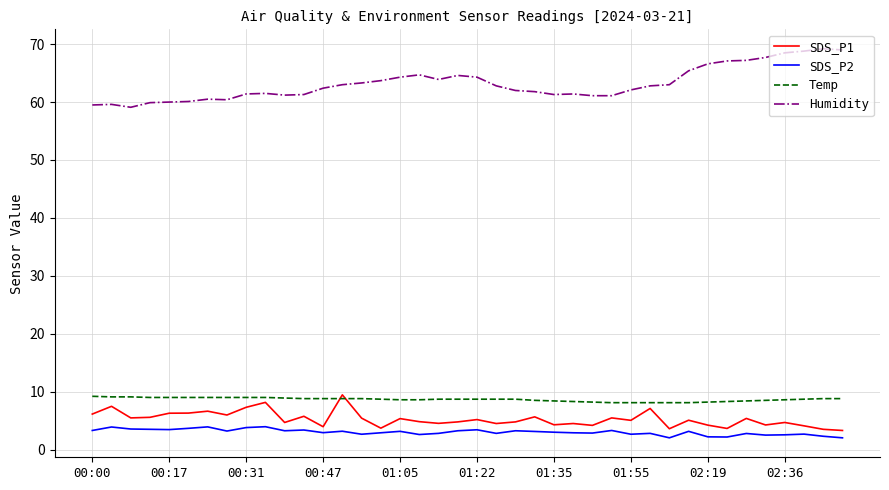

True or false: SDS_P1 and Humidity intersect in this chart.

False